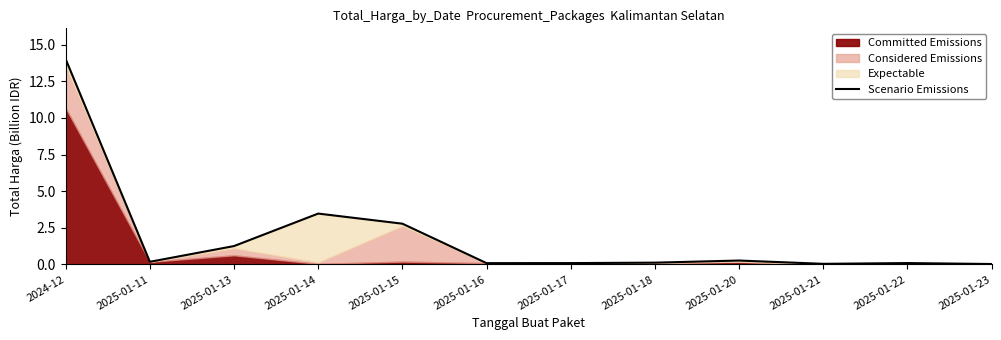

How many interior local peaks (higher than both neighbors) does the data have?

3